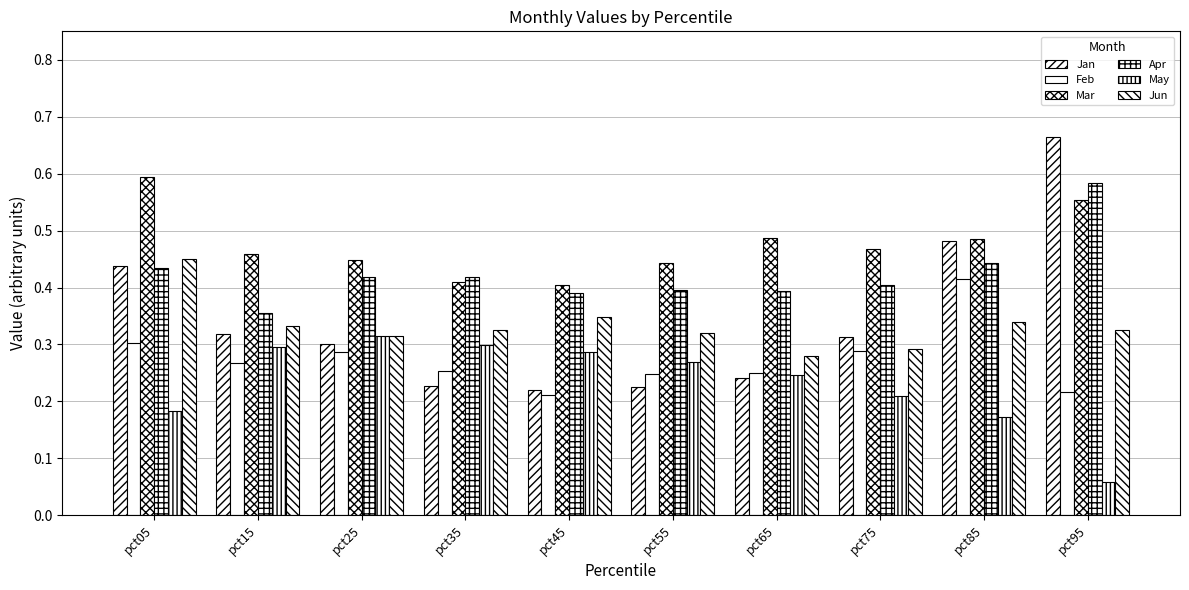

Between pct05 and pct95, which is larger?

pct95